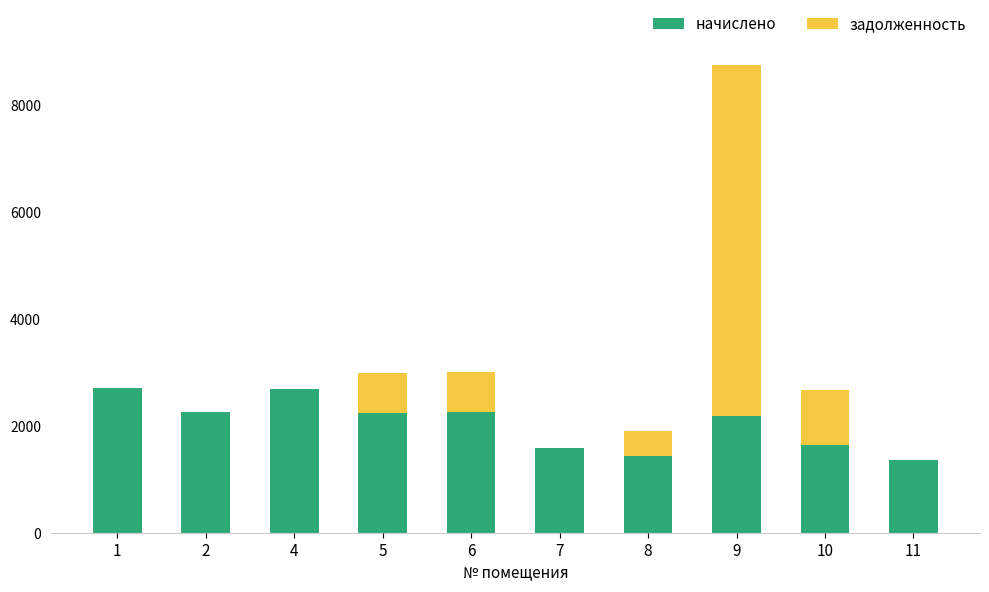

The value of начислено at 8 is 1429.7. True or false?

True